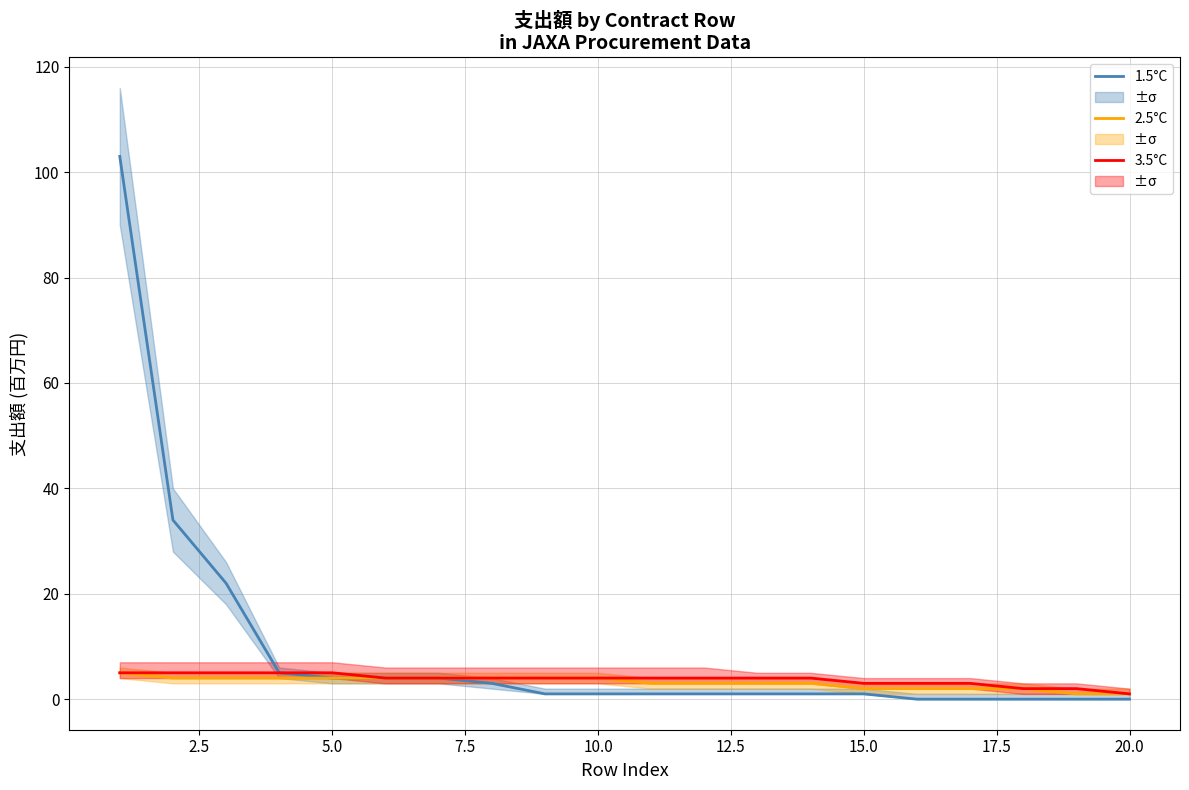

At how many categories does at least one series exceed 68?

1